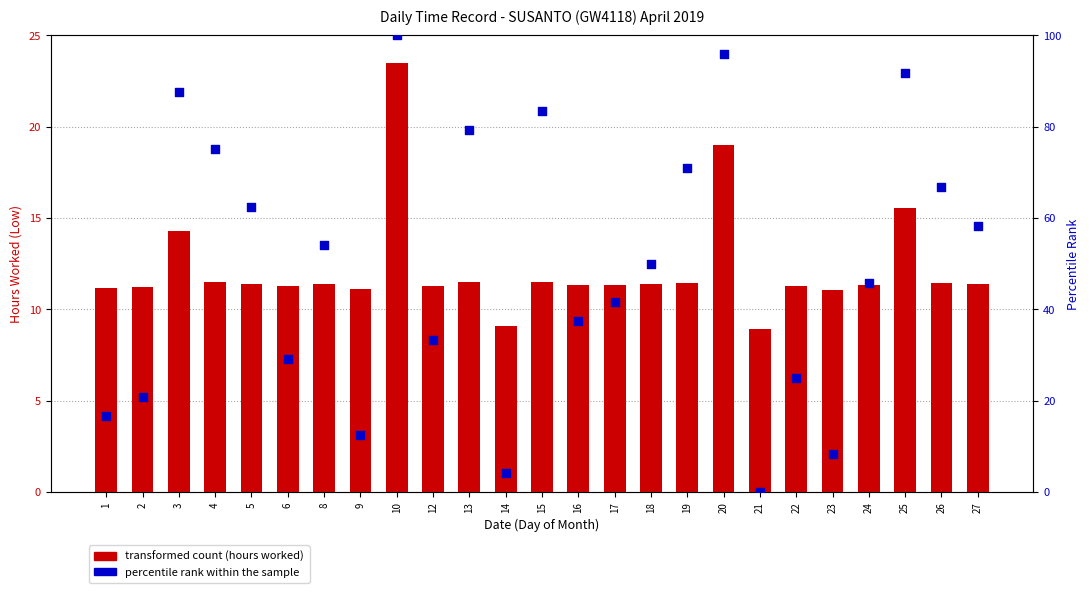

Which series has the largest total across all categories?

percentile rank within the sample